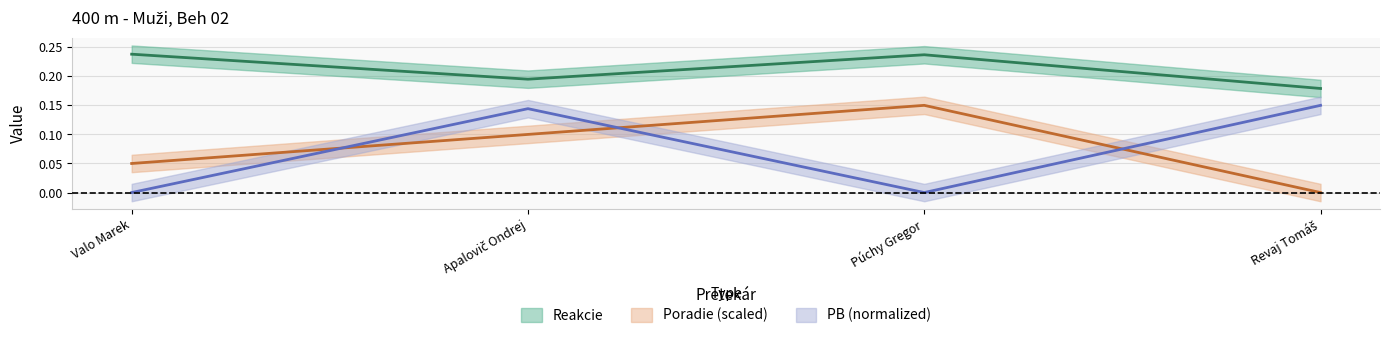

Rank the categories by Poradie value from lowest to highest.

Revaj Tomáš, Valo Marek, Apalovič Ondrej, Púchy Gregor